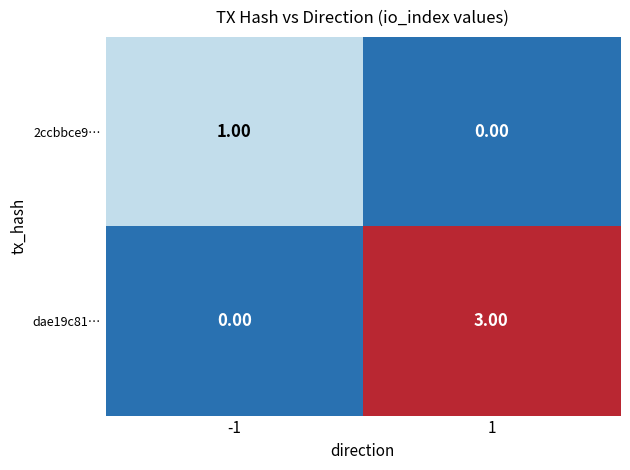

Count the number of categories in the chart.

2